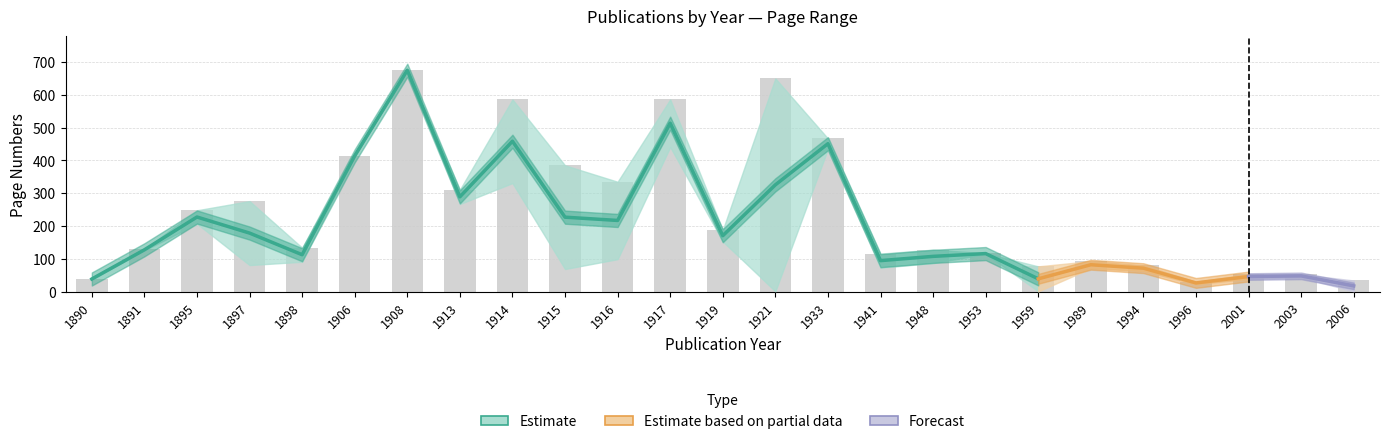

List the labels in order of value, smallest first.

1996, 2006, 1890, 2001, 2003, 1959, 1994, 1989, 1941, 1953, 1948, 1891, 1898, 1919, 1895, 1897, 1913, 1916, 1915, 1906, 1933, 1914, 1917, 1921, 1908